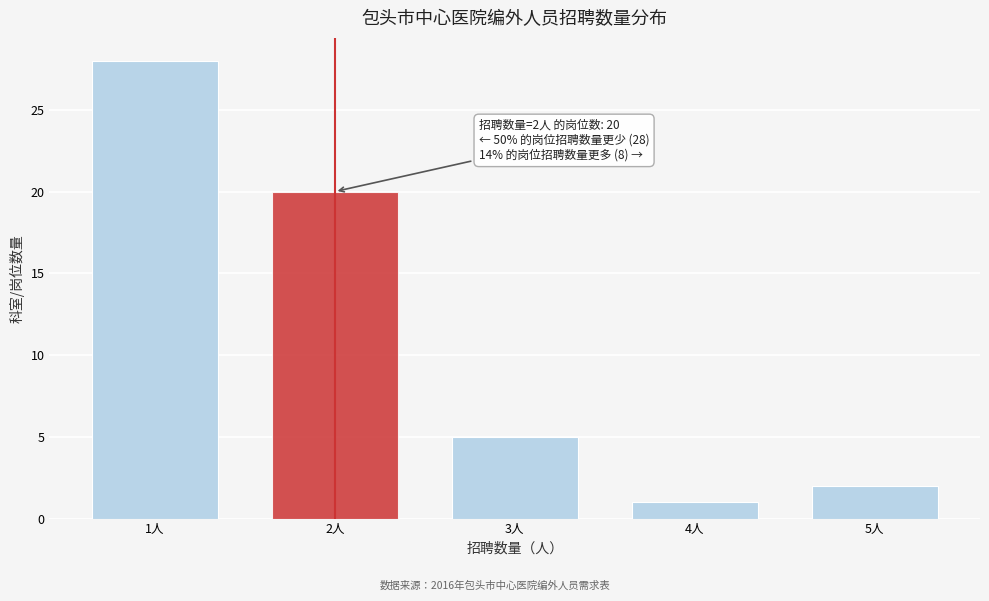

Reading left to right, transcribe all the data shown in this chart.

28	20	5	1	2